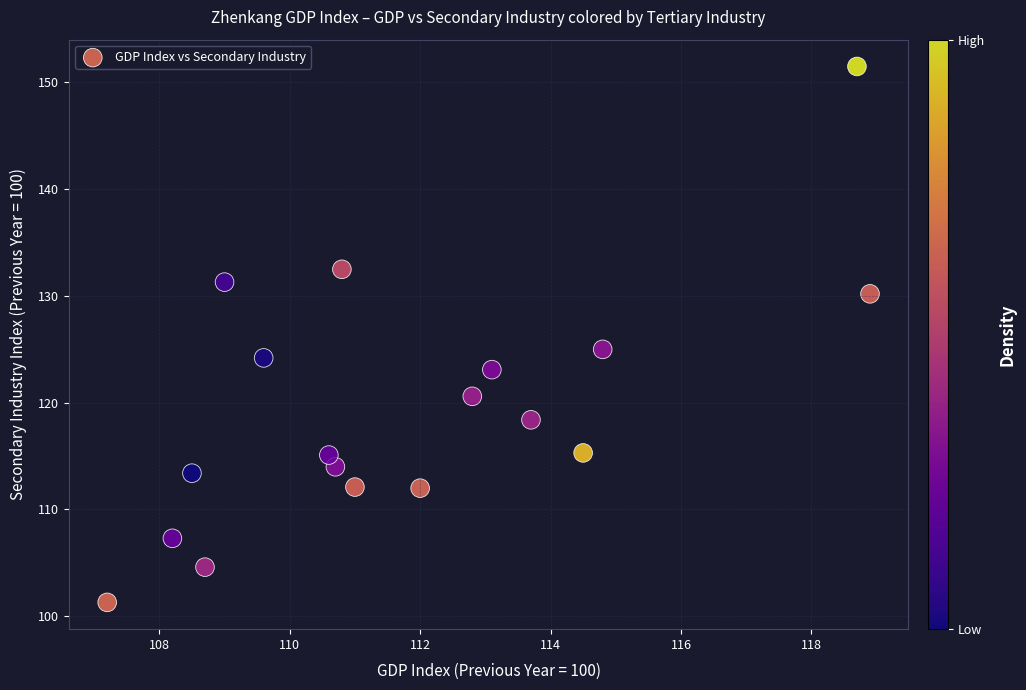

What Y value in the scatter plot is closest to 126?

125.0